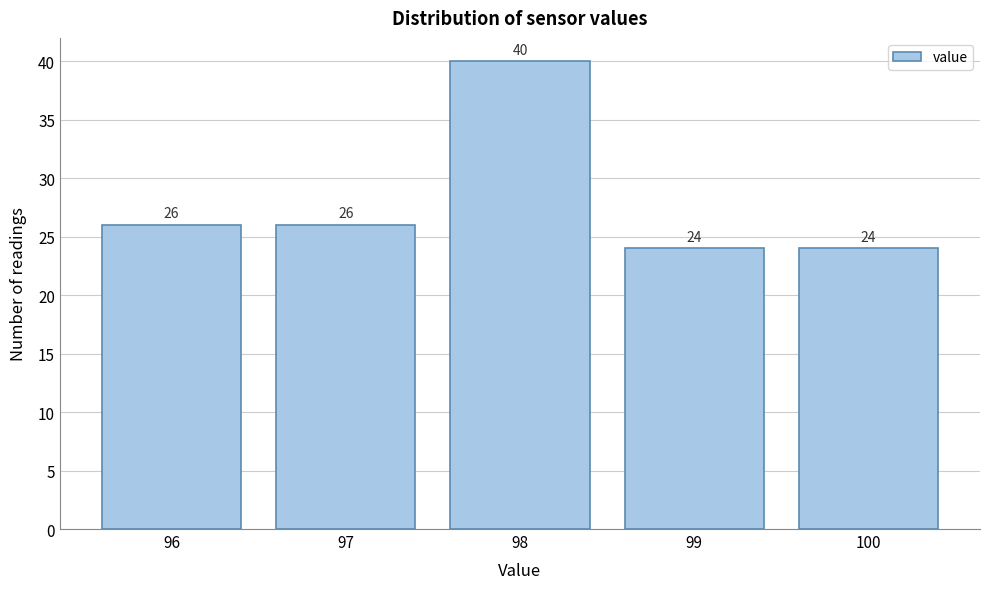

How tall is the bar that spans 97.5 to 98.5 on the x-axis?

40